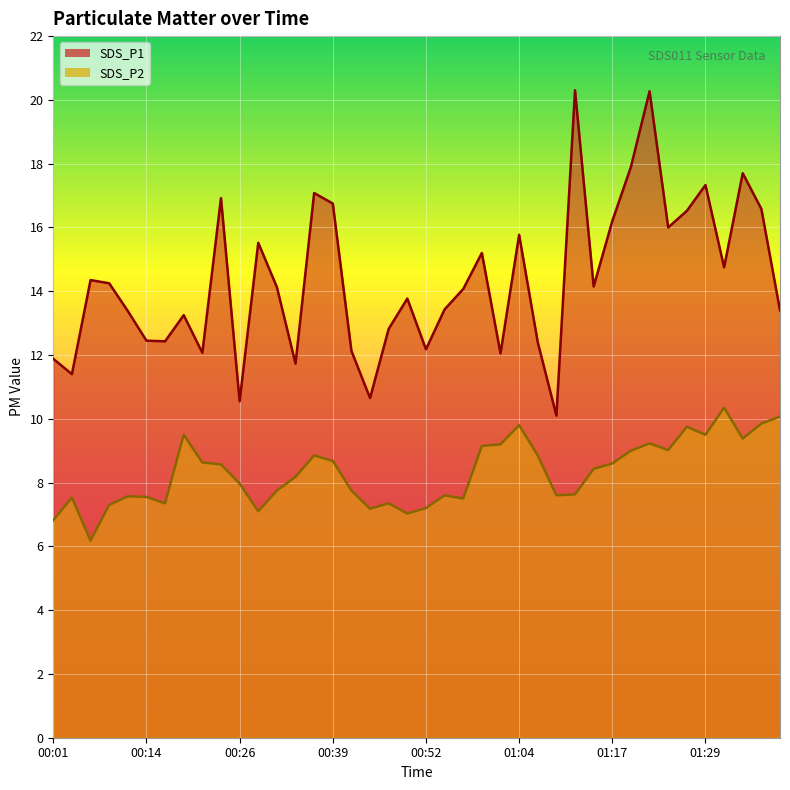

What is the difference between the highest and lowest values at 00:47?

5.5